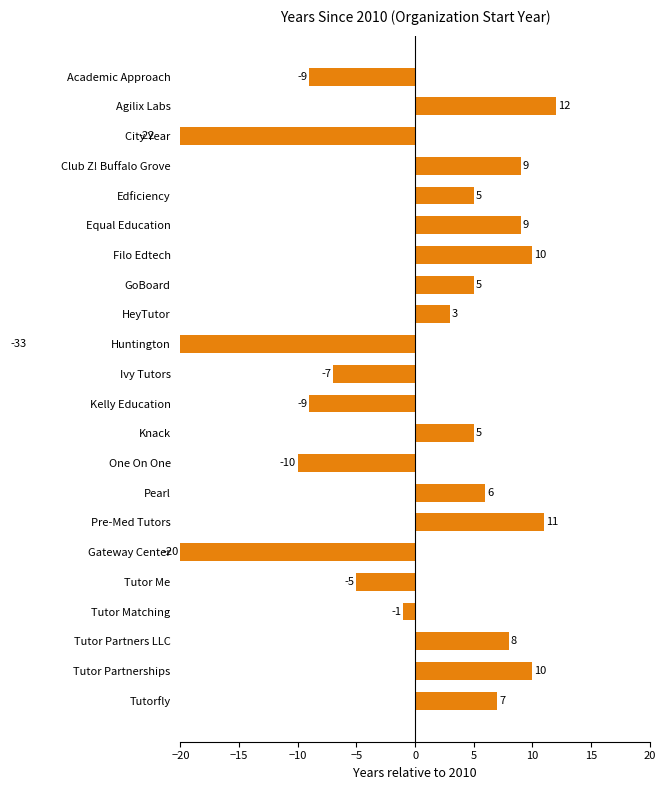

Reading left to right, transcribe all the data shown in this chart.

-9	12	-22	9	5	9	10	5	3	-33	-7	-9	5	-10	6	11	-20	-5	-1	8	10	7